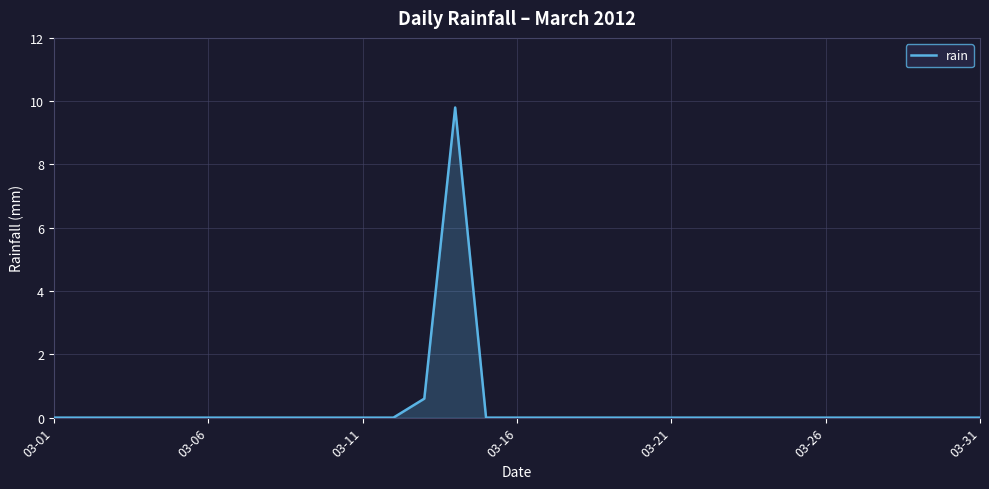

What is the difference between the maximum and minimum values?

9.8